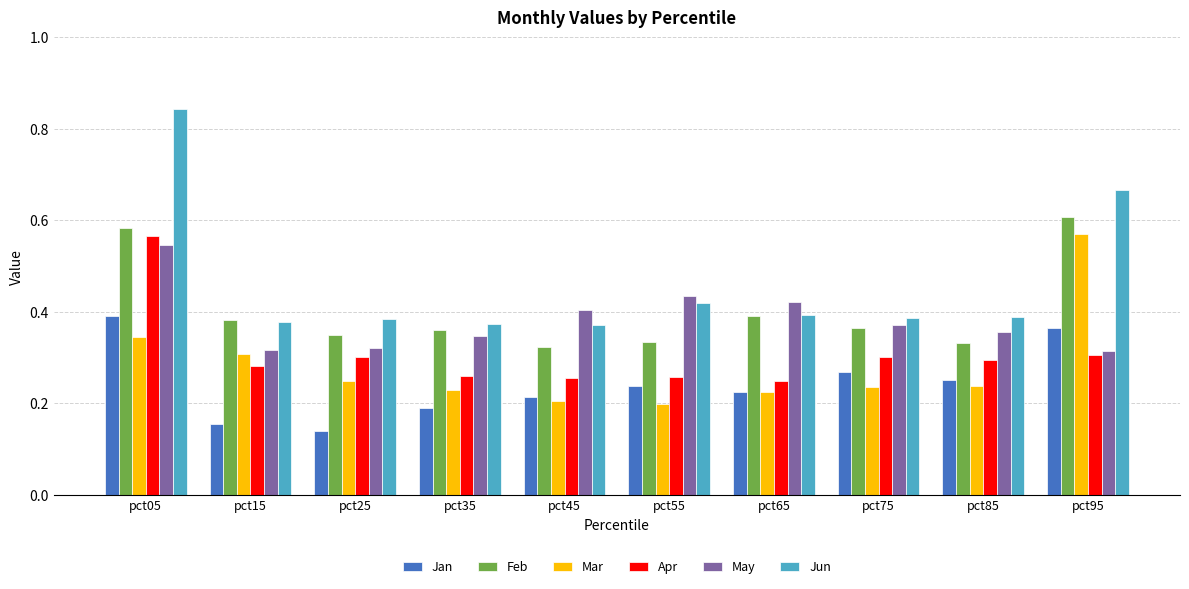

Which series has the largest range (max minus min)?

Jun